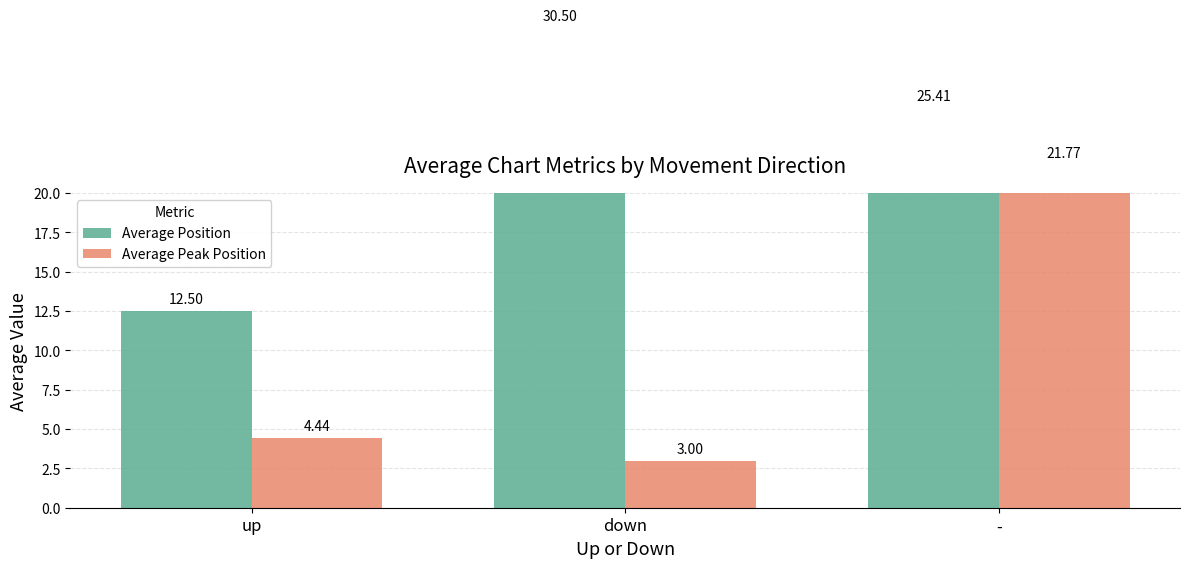

Count the number of categories in the chart.

3